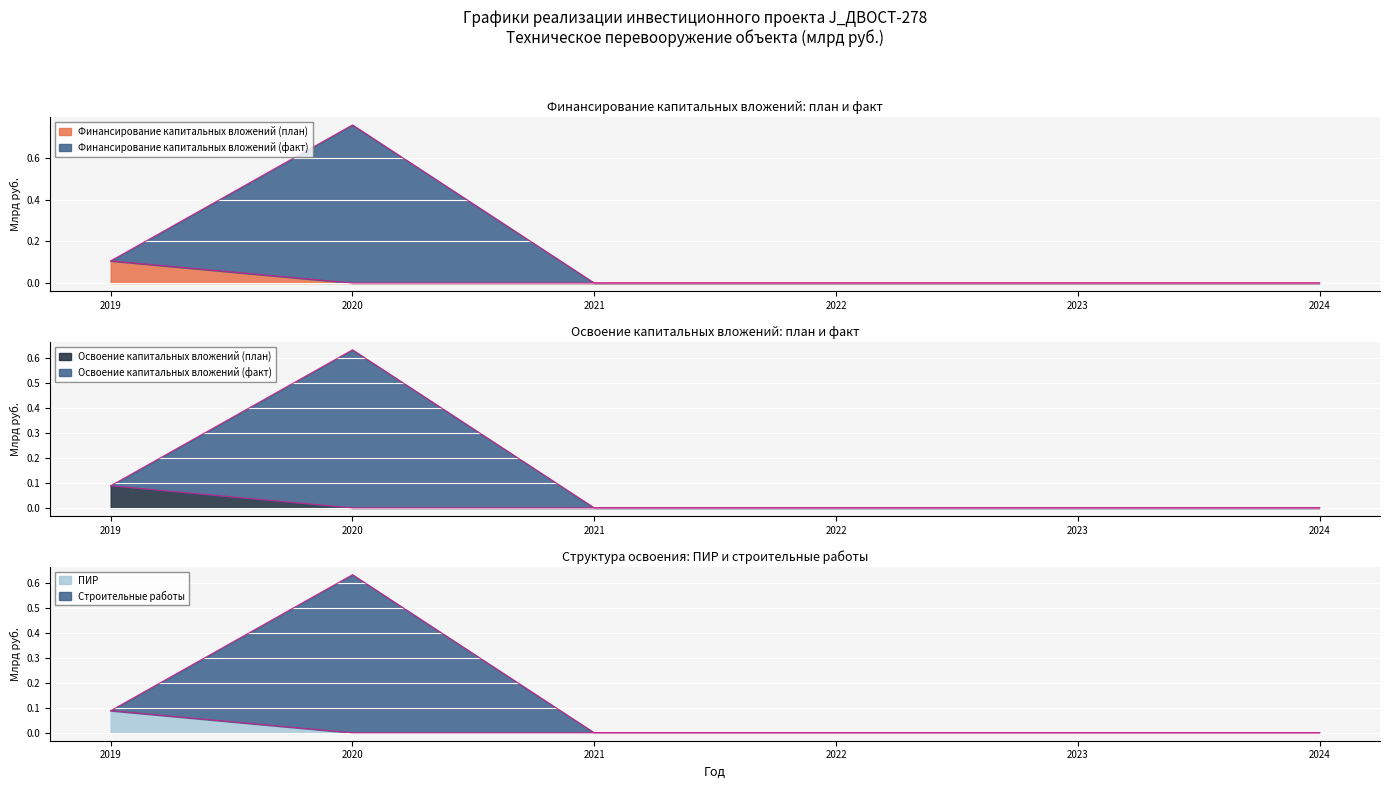

What is the maximum value for Финансирование капитальных вложений (факт)?

0.8